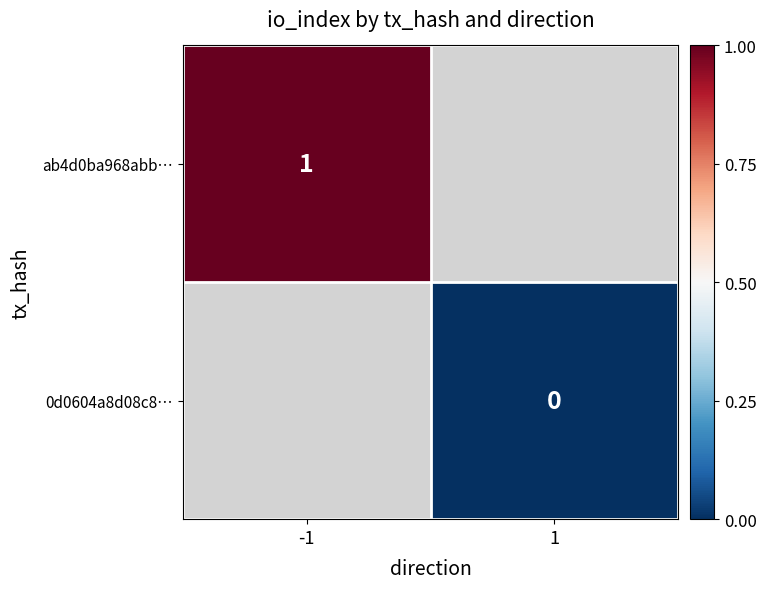

At which label does ab4d0ba968abb… reach its peak?

-1